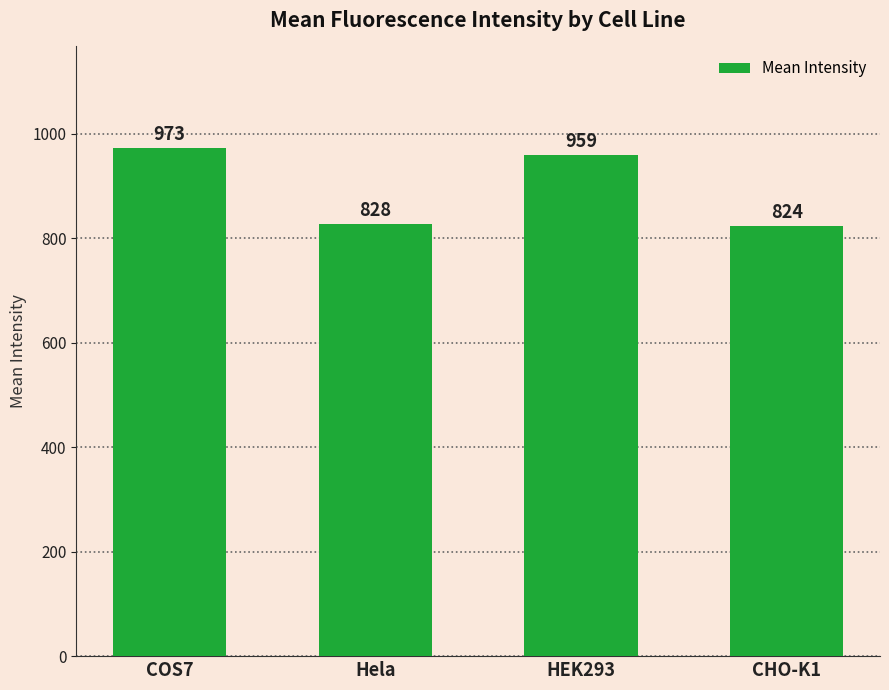

Count the number of values greater than 958.

2